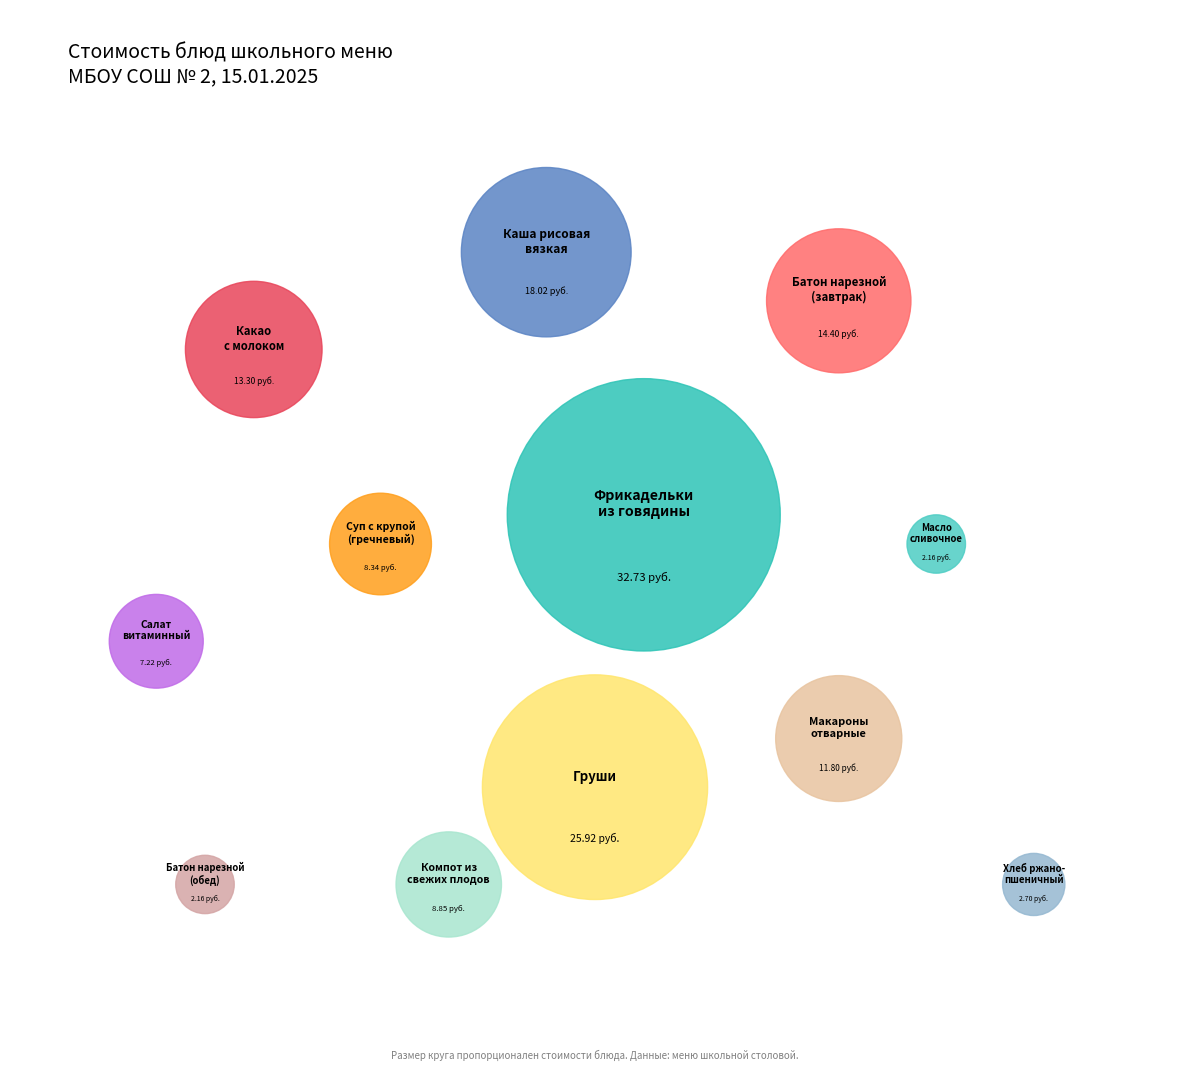

Between Салат витаминный and Фрикадельки из говядины, which is larger?

Фрикадельки из говядины